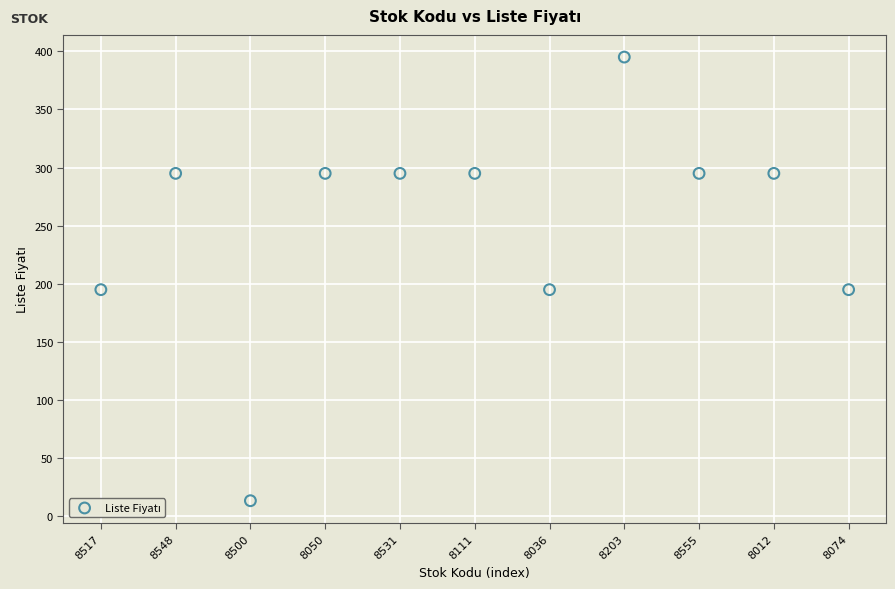

What is the average Y value?

251.2